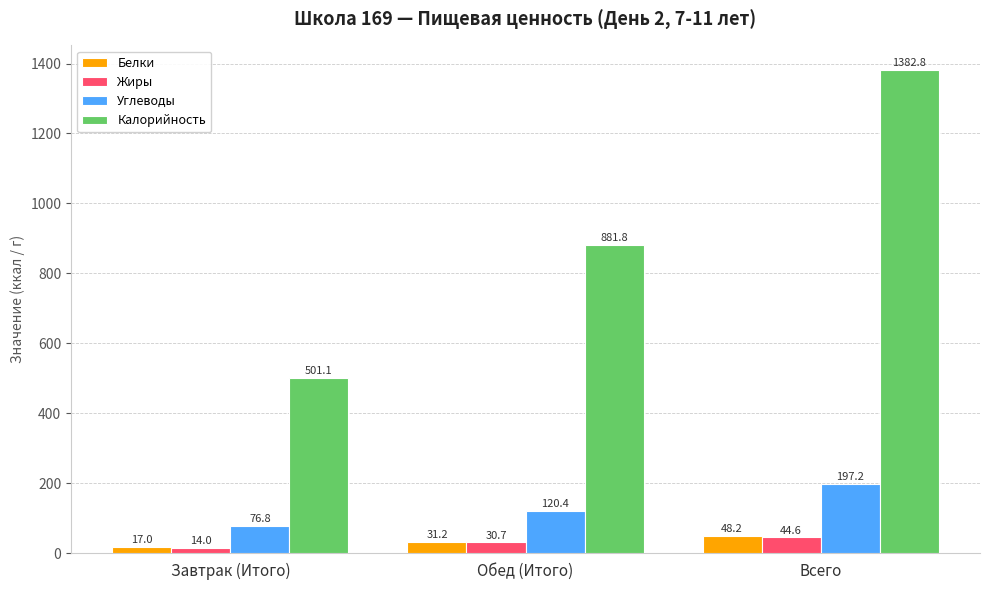

What is the total value across all series at Обед (Итого)?

1064.0